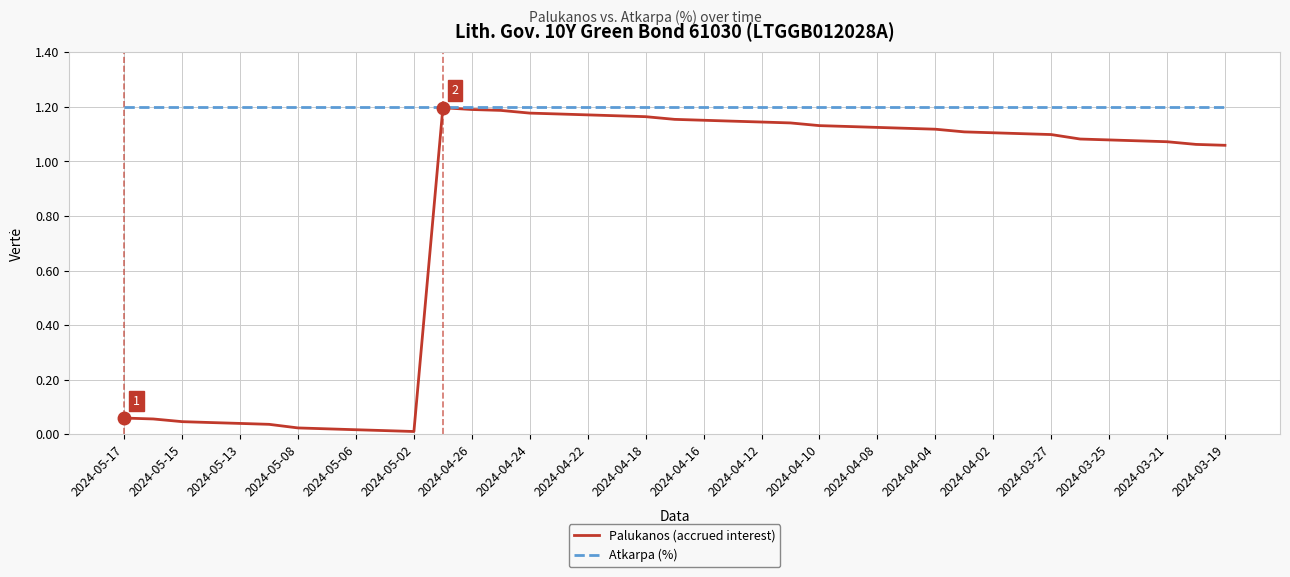

Which series has the widest spread of values?

Palukanos (accrued interest)